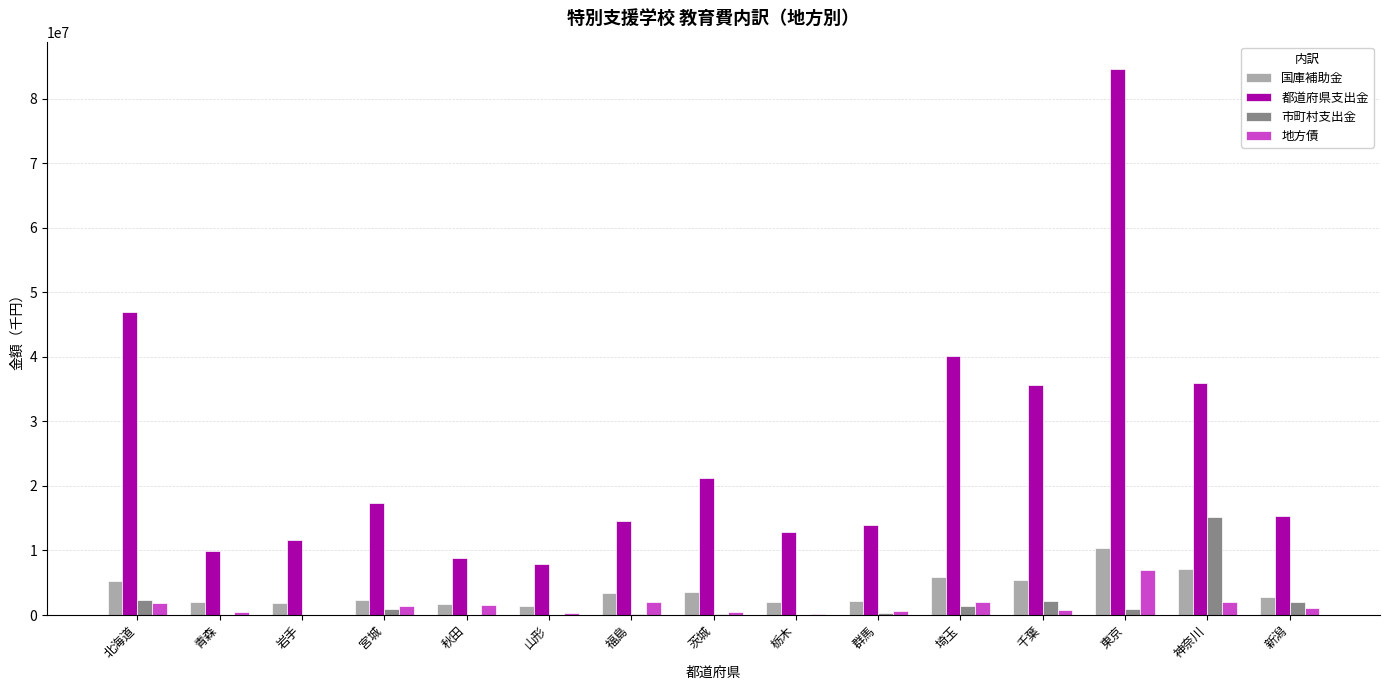

Are the bars grouped side by side (vs. stacked)?

Yes